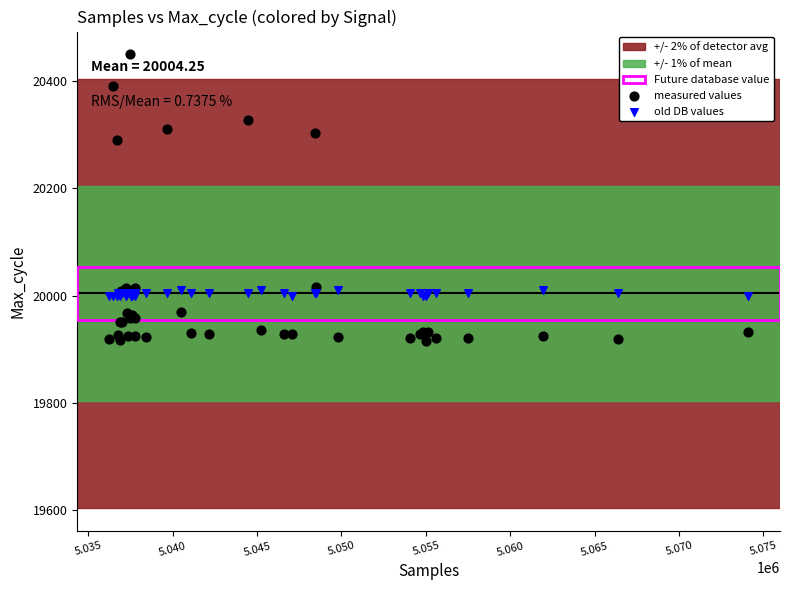

In the measured values series, what Y value is closest to 20183?

20291.0